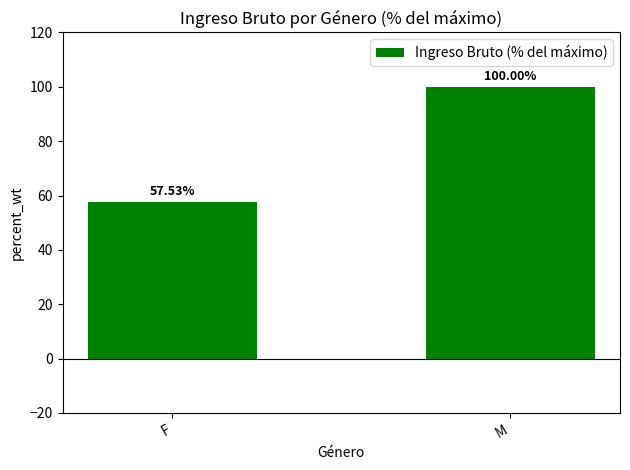

What is the minimum value shown in the chart?

57.5